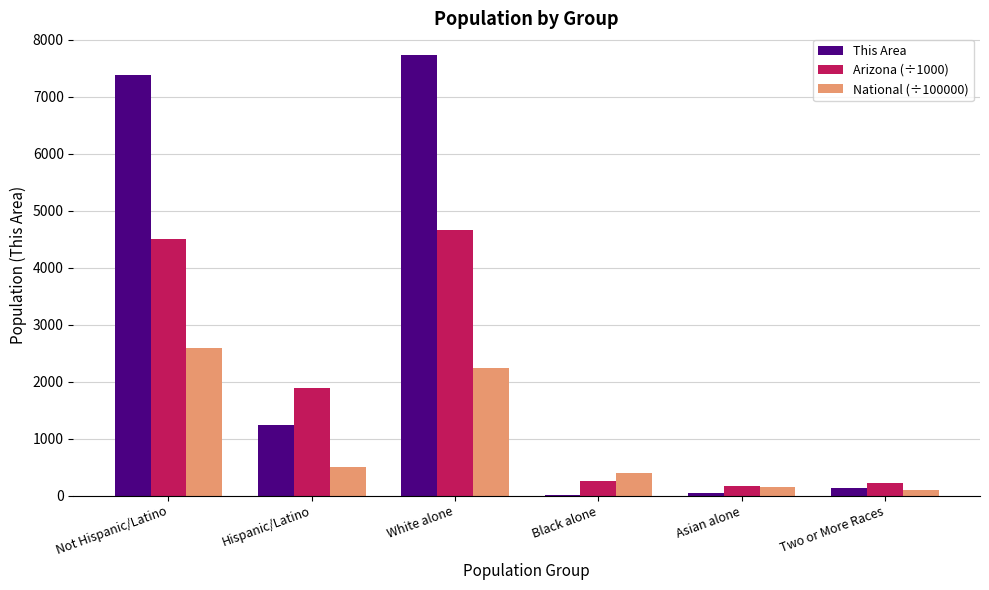

What is the total value across all series at Black alone?

666.3